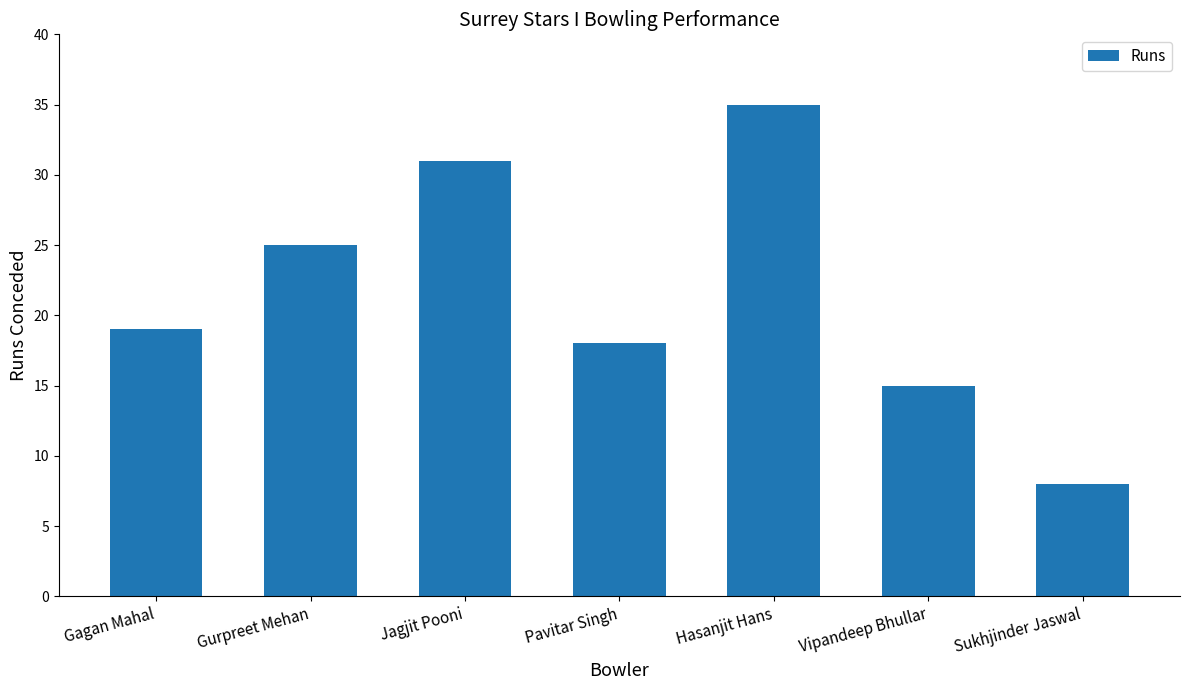

How many bars are there in total?

7